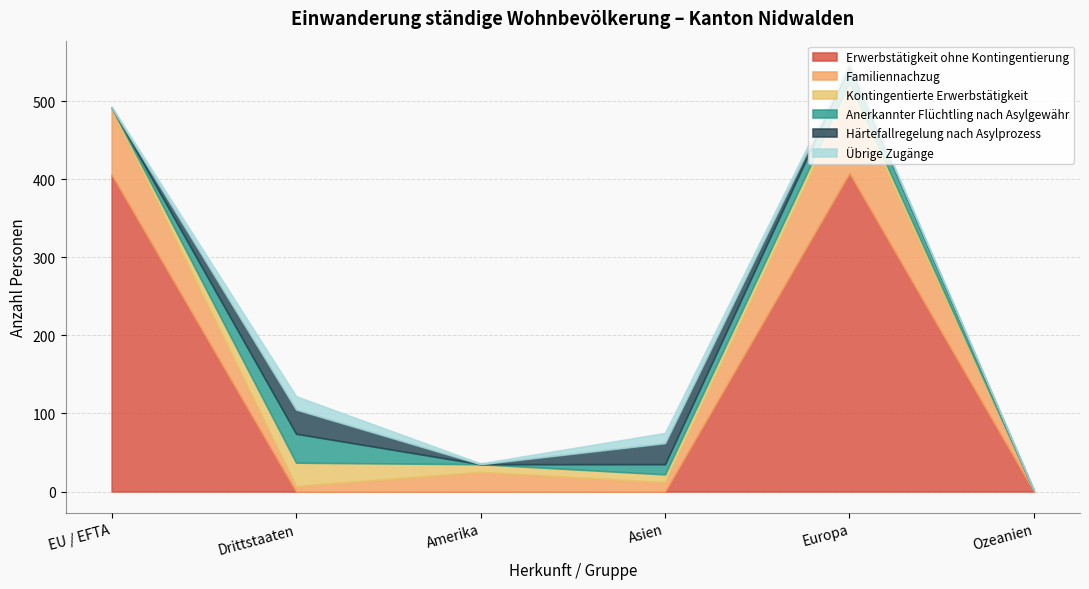

Rank the series at EU / EFTA from highest to lowest value.

Erwerbstätigkeit ohne Kontingentierung, Familiennachzug, Kontingentierte Erwerbstätigkeit, Übrige Zugänge, Anerkannter Flüchtling nach Asylgewähr, Härtefallregelung nach Asylprozess